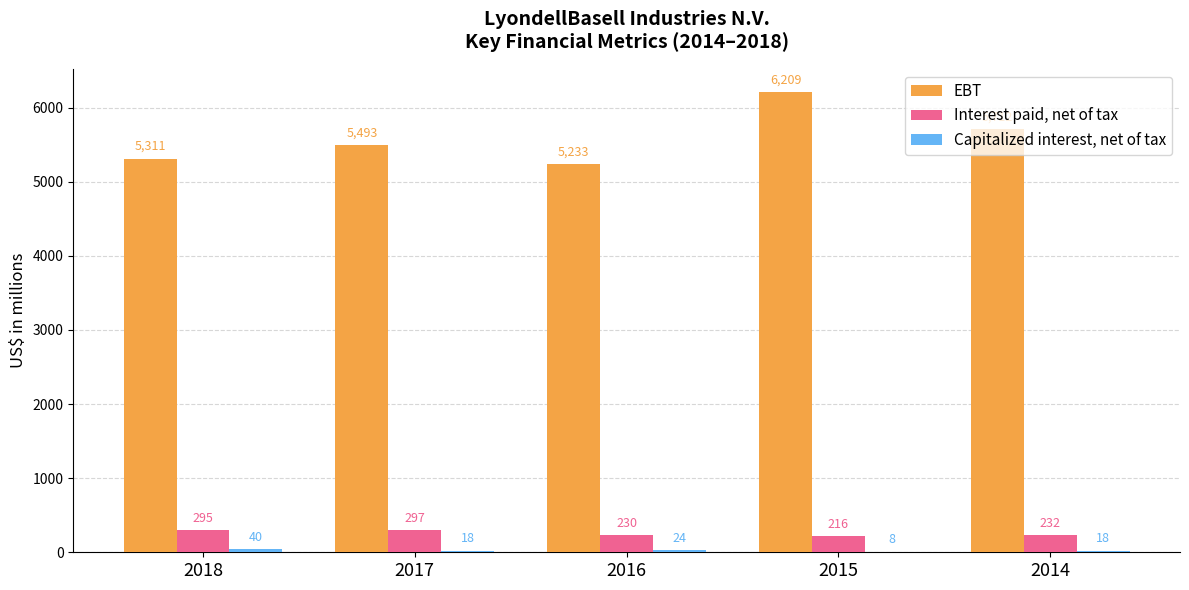

What value does the EBT series have at 2016, to the nearest 50?

5250